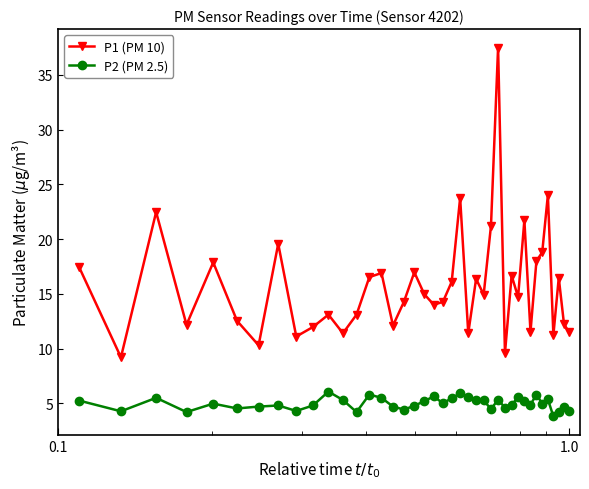

How many distinct data groups are displayed?

2